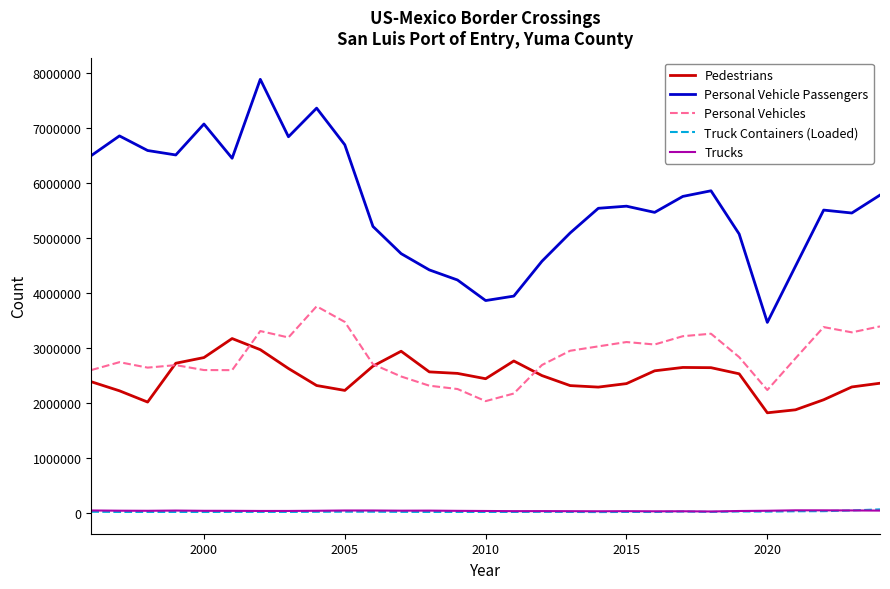

Which series has the largest total across all categories?

Personal Vehicle Passengers